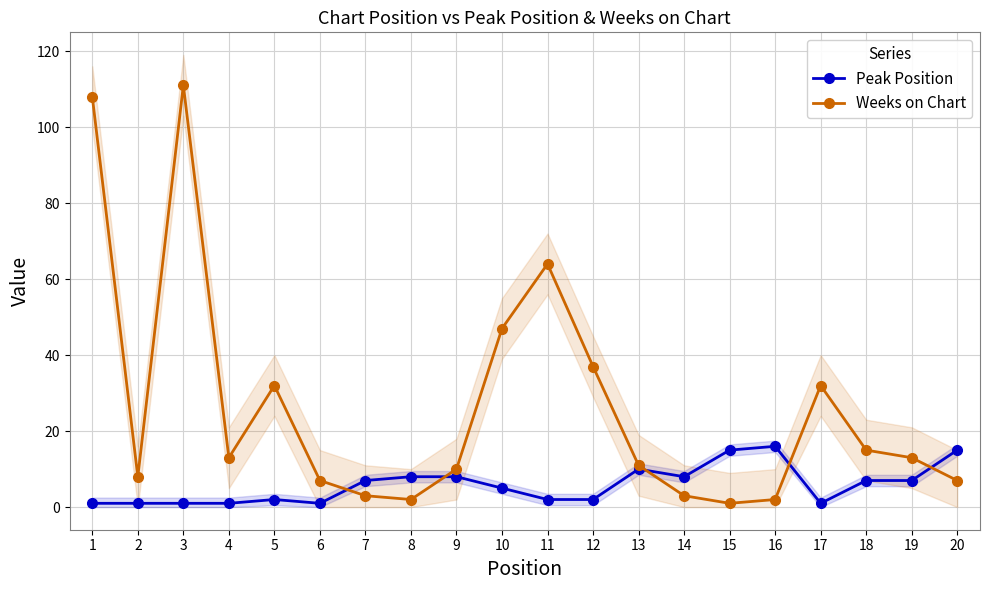

What is the difference between the highest and lowest values at 5?

30